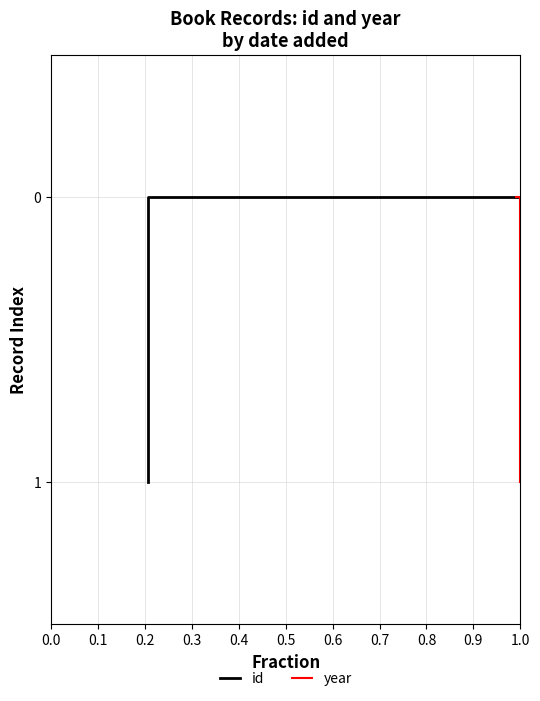

What are all the series names shown in the legend?

id, year